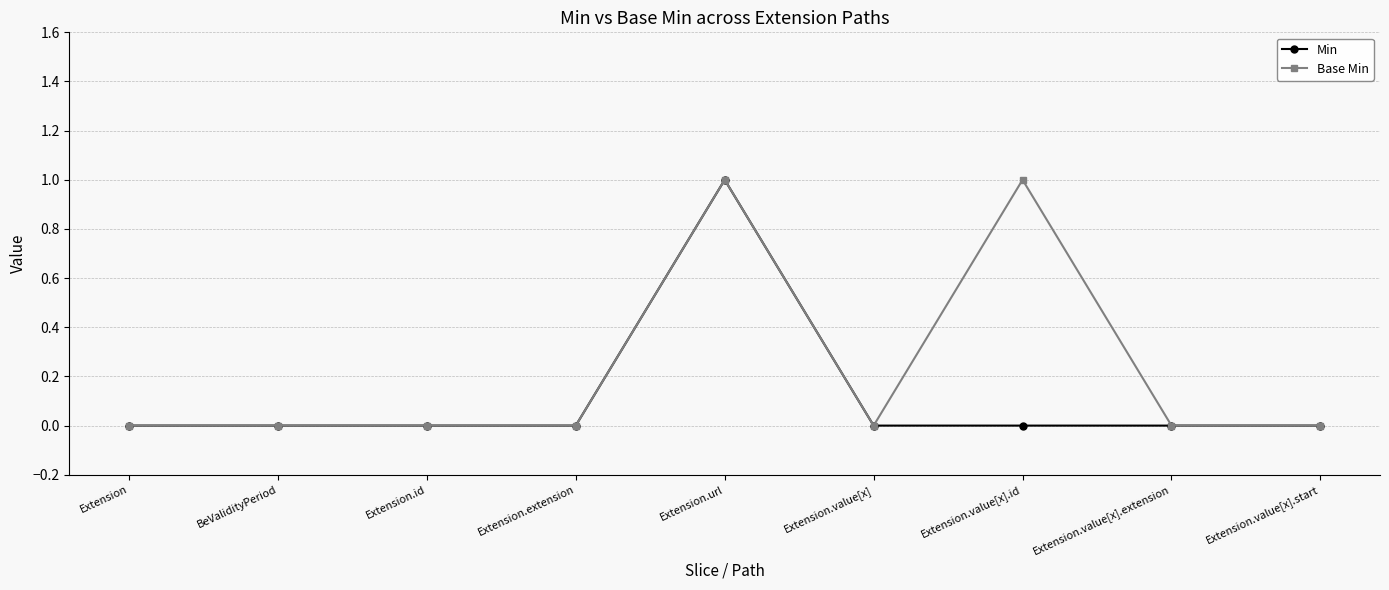

What is the greatest value displayed?

1